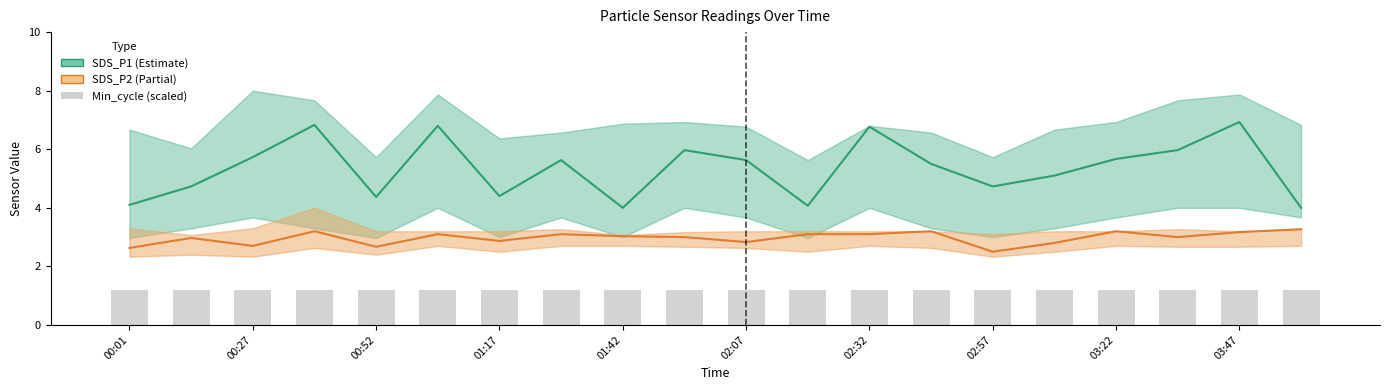

Which series has the largest total across all categories?

SDS_P1